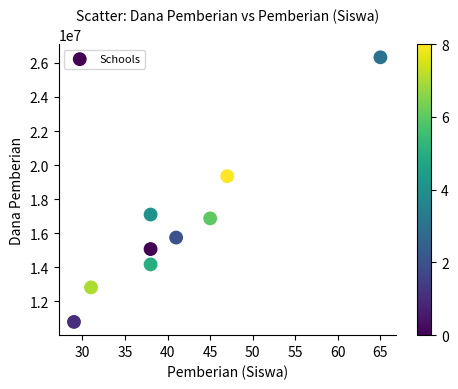

What Y value in the scatter plot is closest to 18562500?

19350000